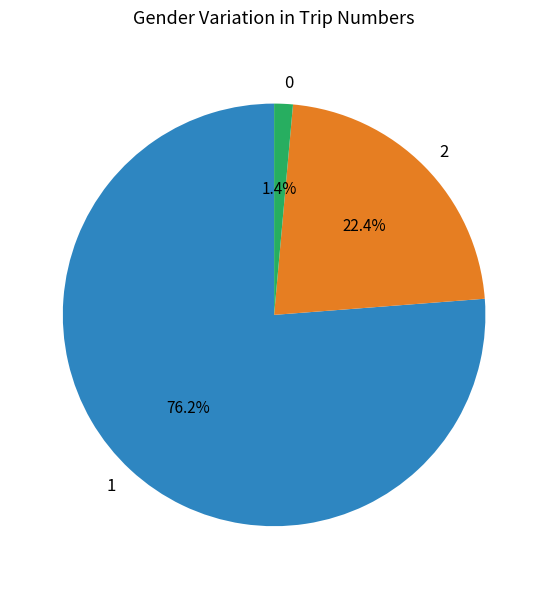

Which slice is the largest?

1